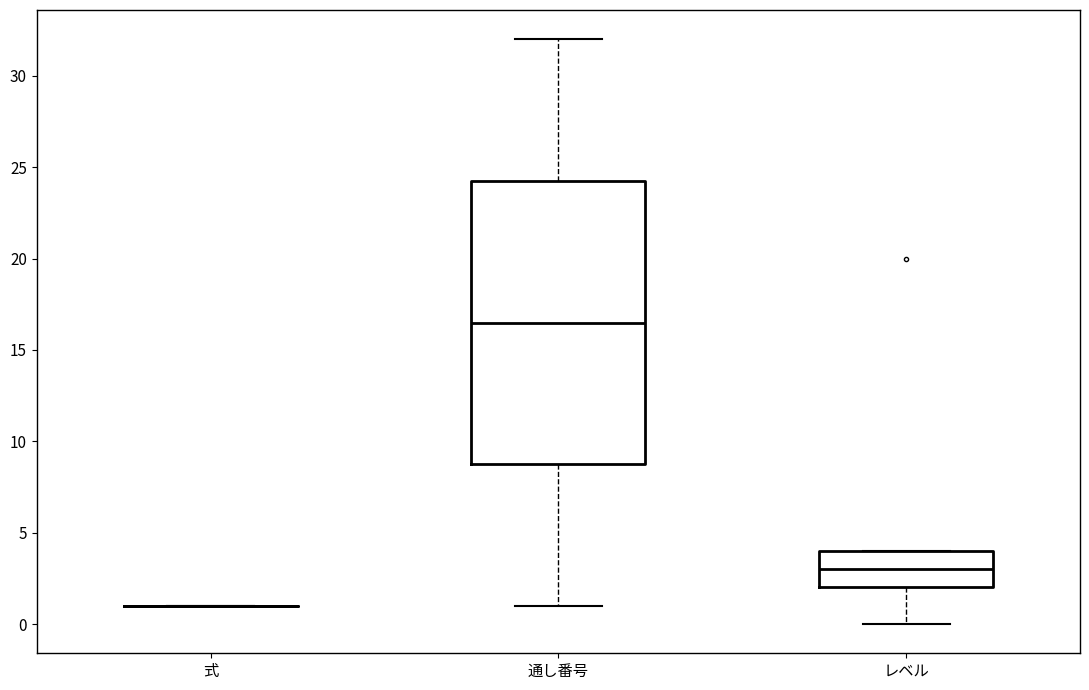

Reading left to right, read every box against the y-axis: the position of its median line, the range the box covers, and the ends of its whiskers. The values are not printed on the chart, so give them approximately, as read against the axis.

式: box collapsed to a line at 1.0, whiskers 1.0 to 1.0
通し番号: median 16.5, box 9.0 to 24.5, whiskers 1.0 to 32.0
レベル: median 3.0, box 2.0 to 4.0, whiskers 0.0 to 4.0